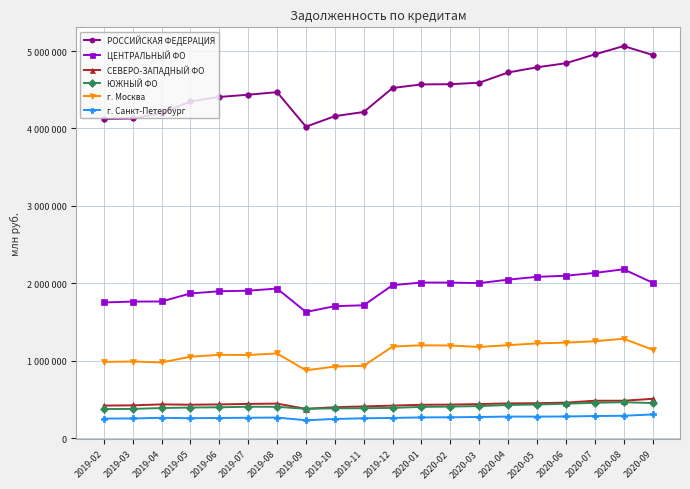

The СЕВЕРО-ЗАПАДНЫЙ ФО series shows 378146 at 2019-09. True or false?

True